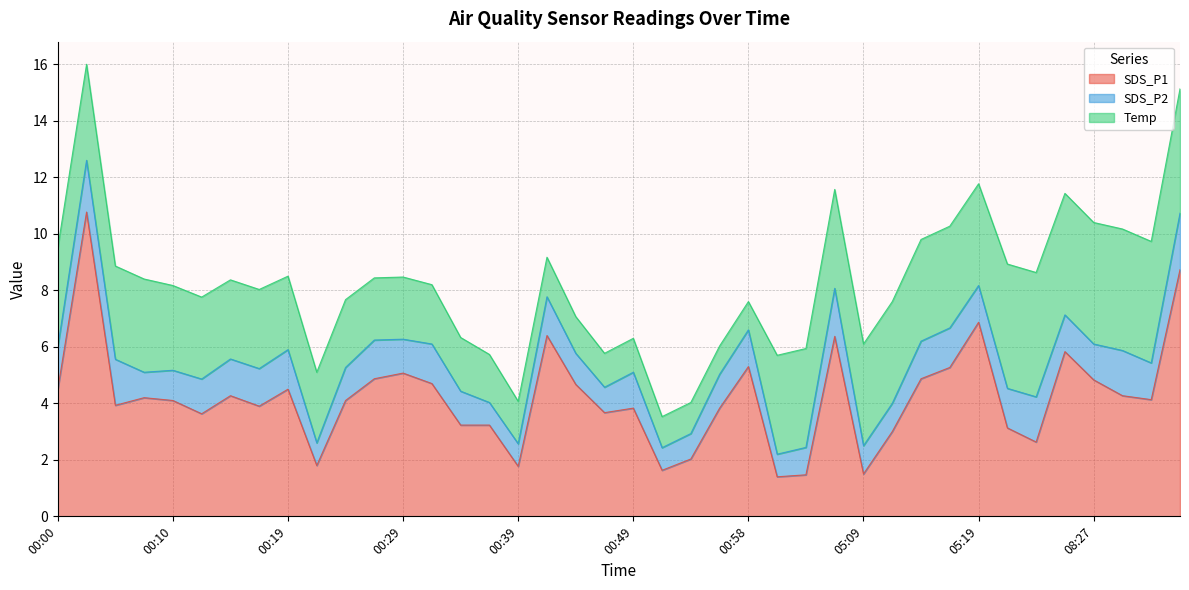

Is it true that SDS_P2 equals 1.8 at 00:02?

True